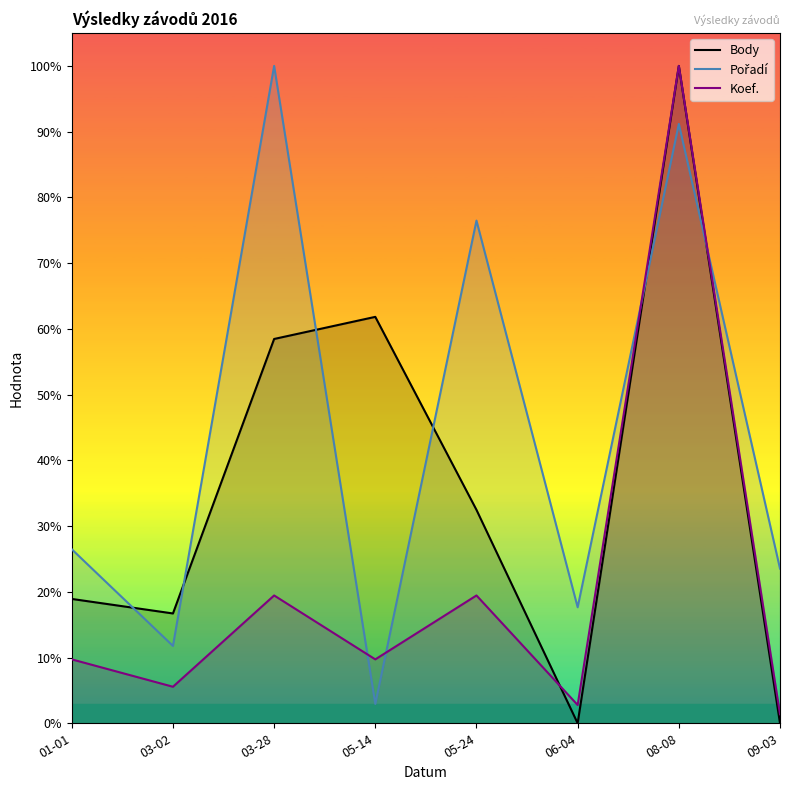

Which has a higher value, 06-04 or 09-03?

06-04